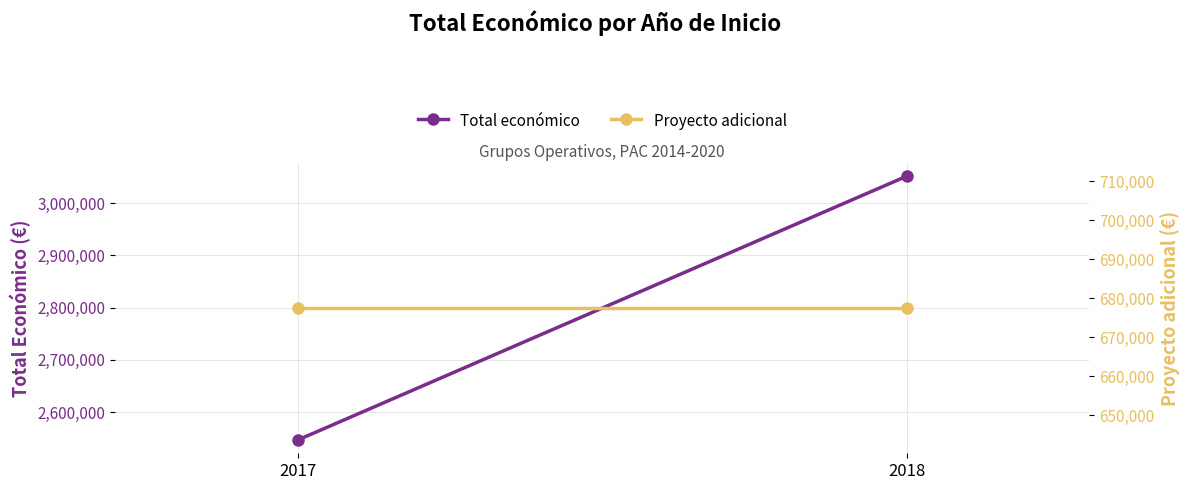

What is the spread (max minus min) of values at 2018?

2374148